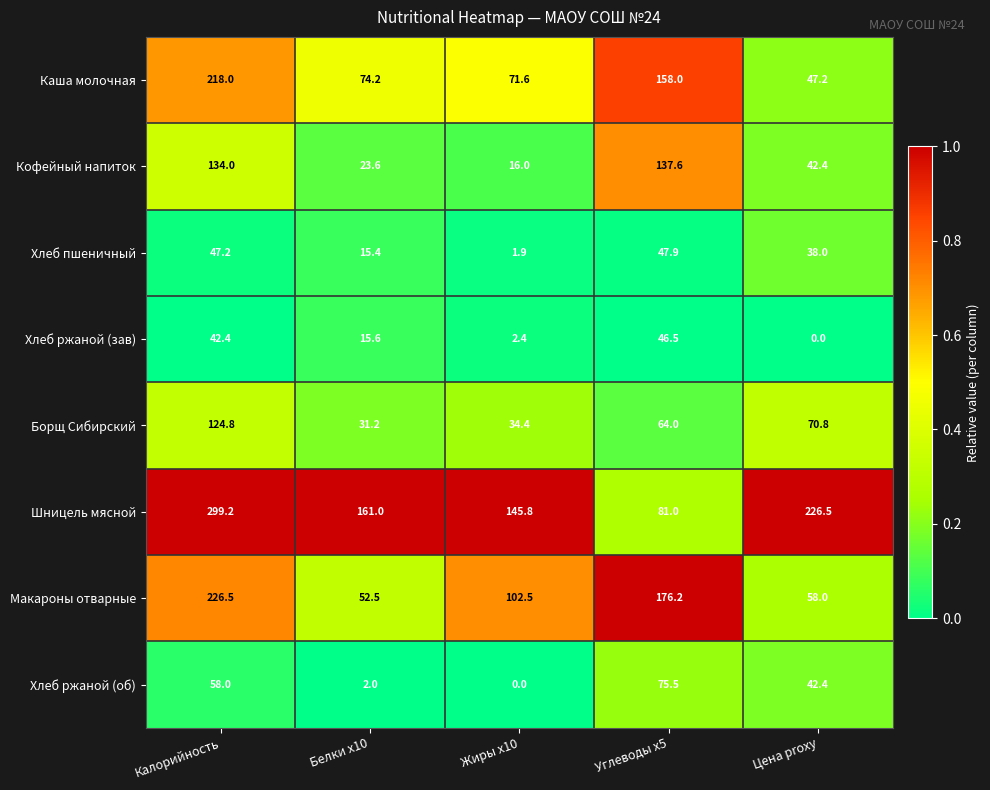

What is the difference between the highest and lowest values at Белки x10?

159.0